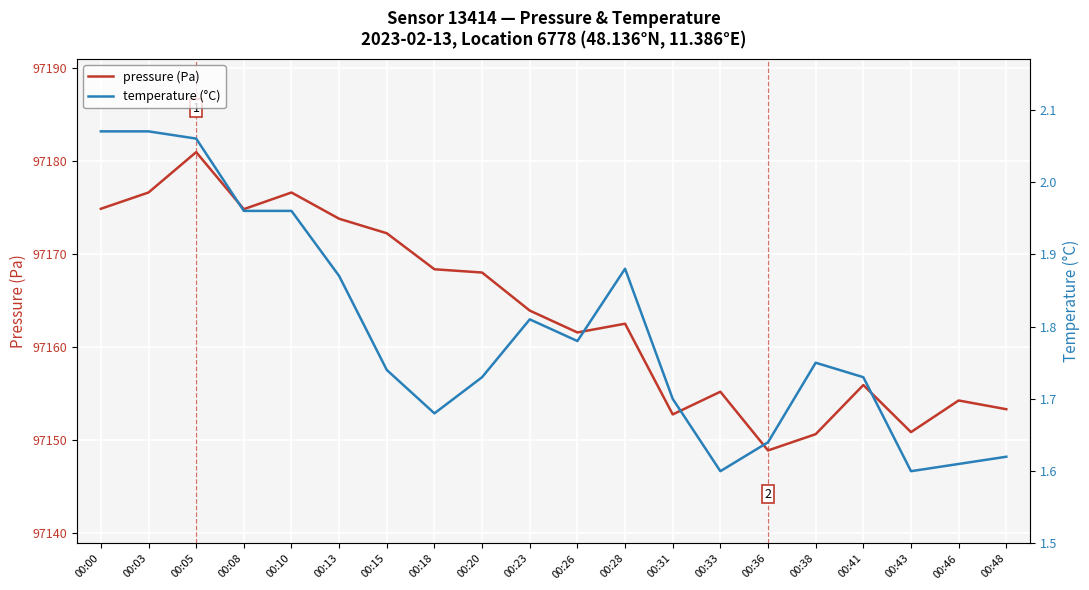

True or false: temperature (°C) and pressure (Pa) cross at least once.

False